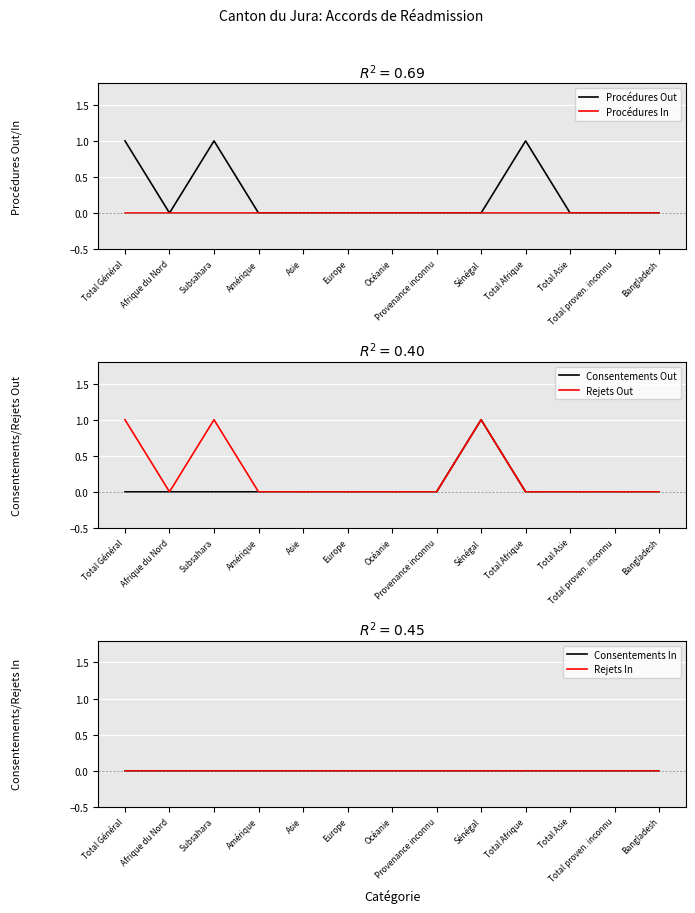

Which series changed the most between Amérique and Total Afrique?

Procédures Out